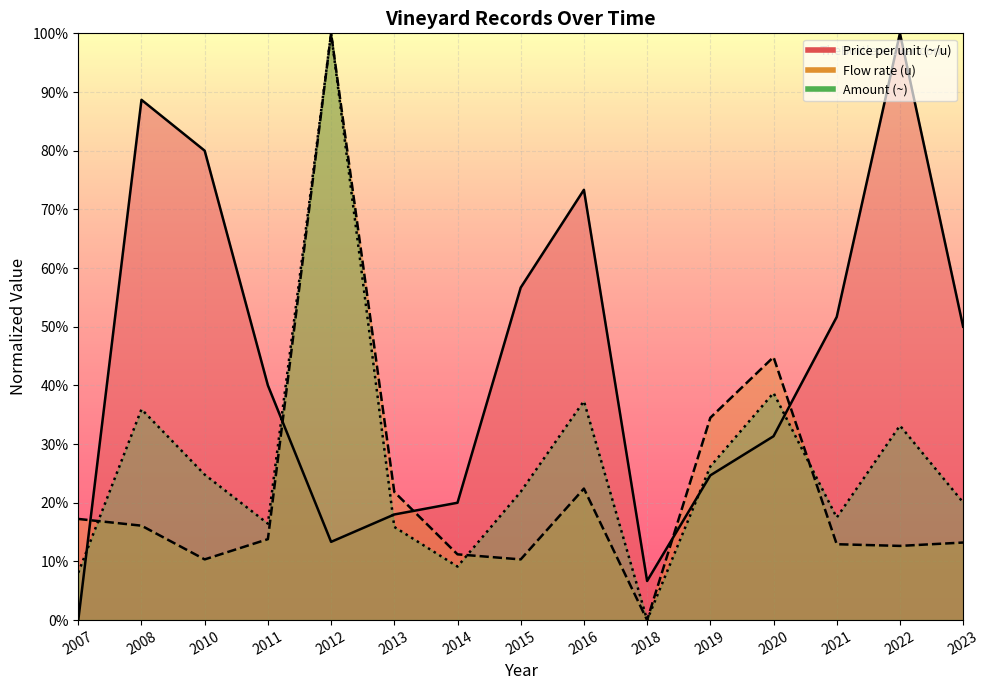

Count the number of categories in the chart.

15